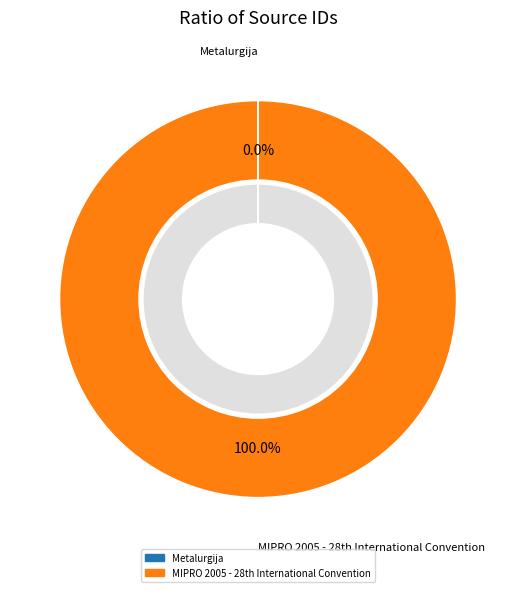

How many segments does this pie chart have?

2